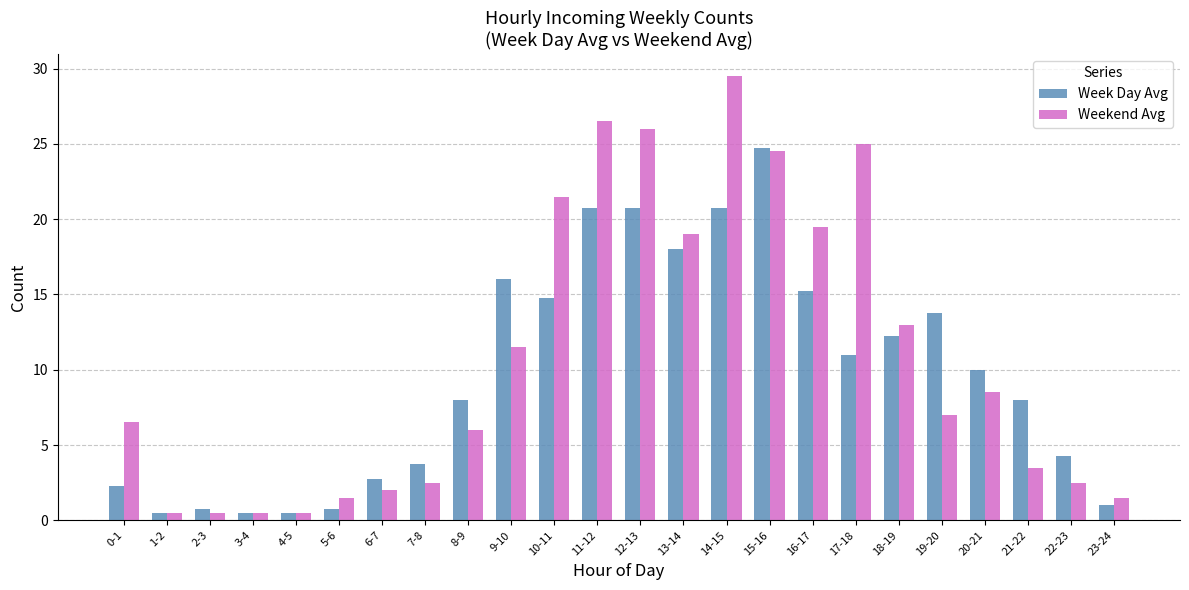

What is the sum of all Weekend Avg values?

259.5